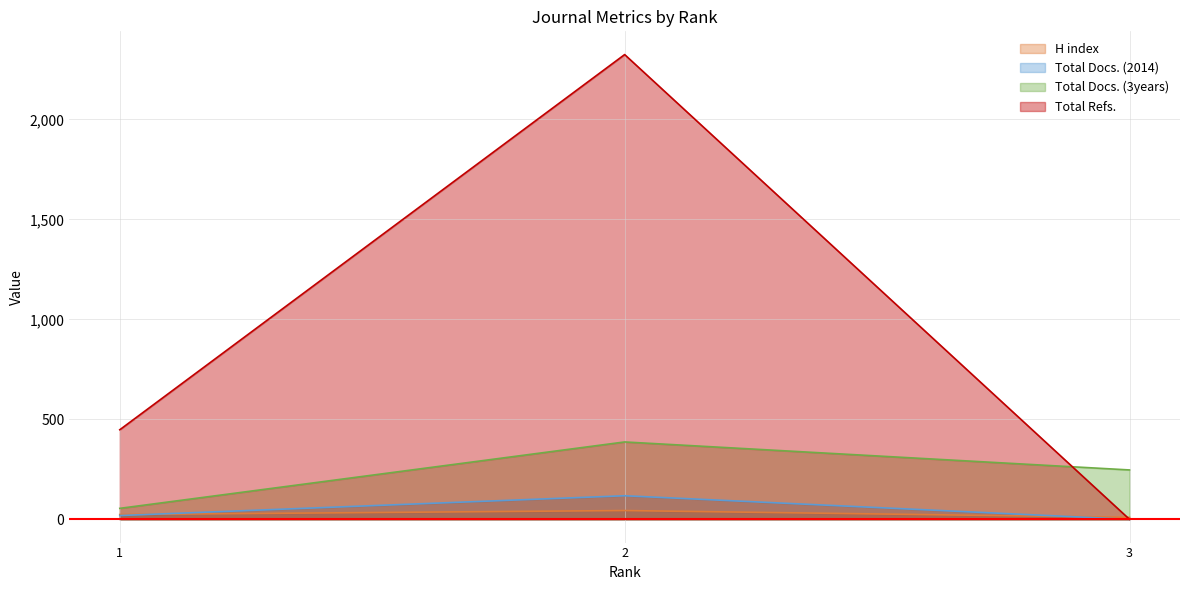

Which series has the largest total across all categories?

Total Refs.